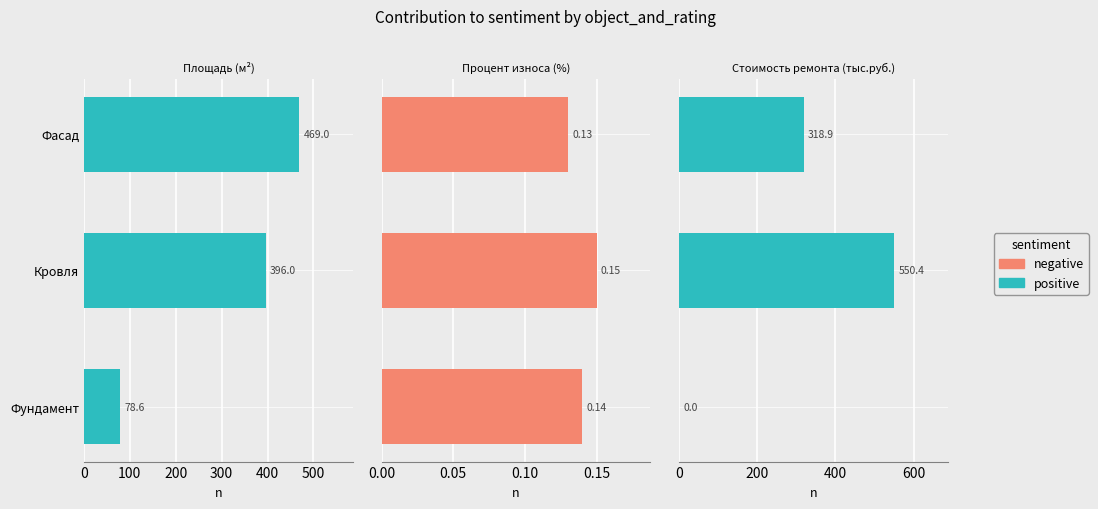

How many distinct data groups are displayed?

2